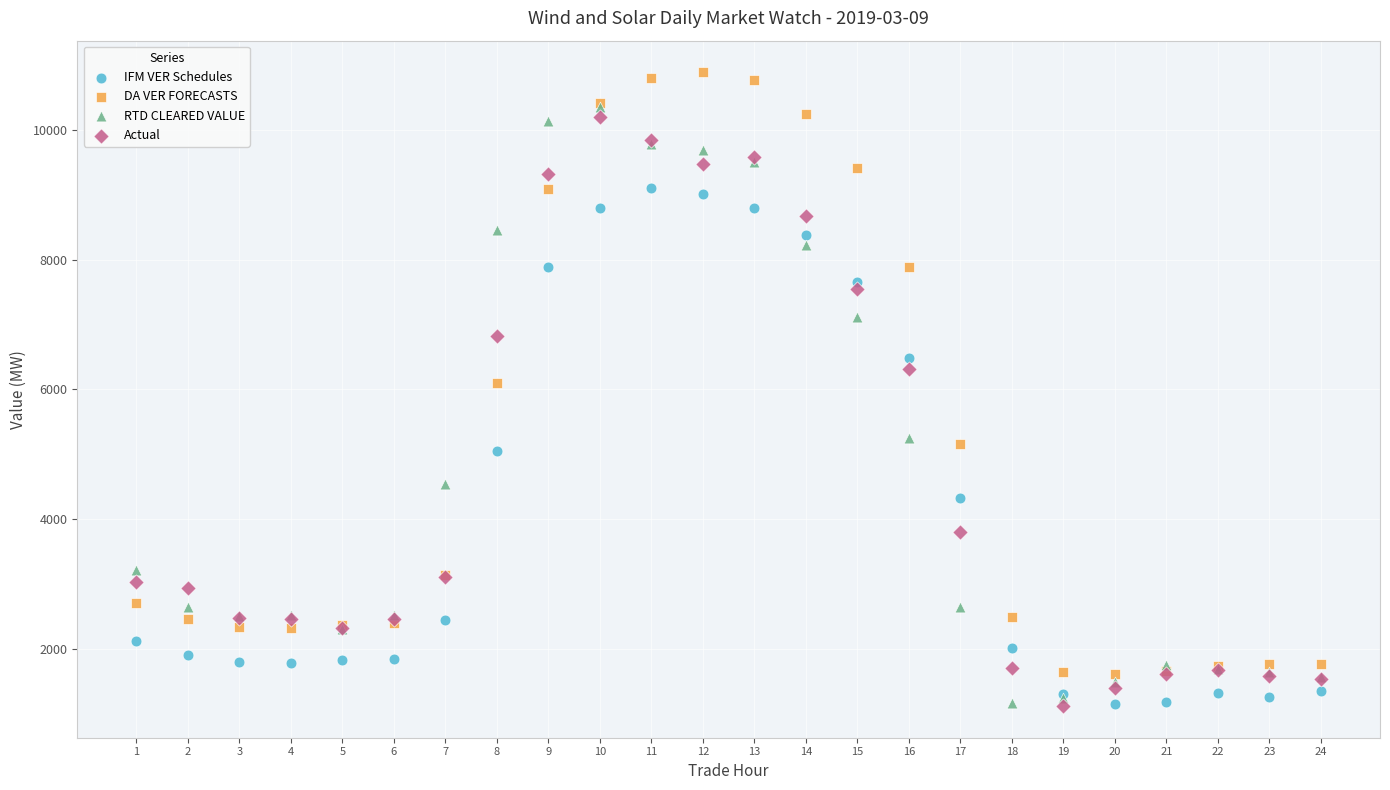

Which series has the largest Y range (max minus min)?

DA VER FORECASTS